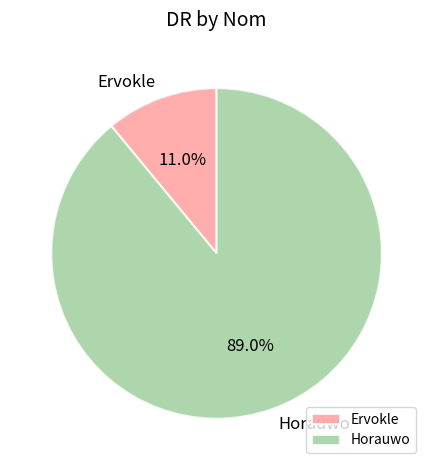

Does any single category account for the majority?

Yes